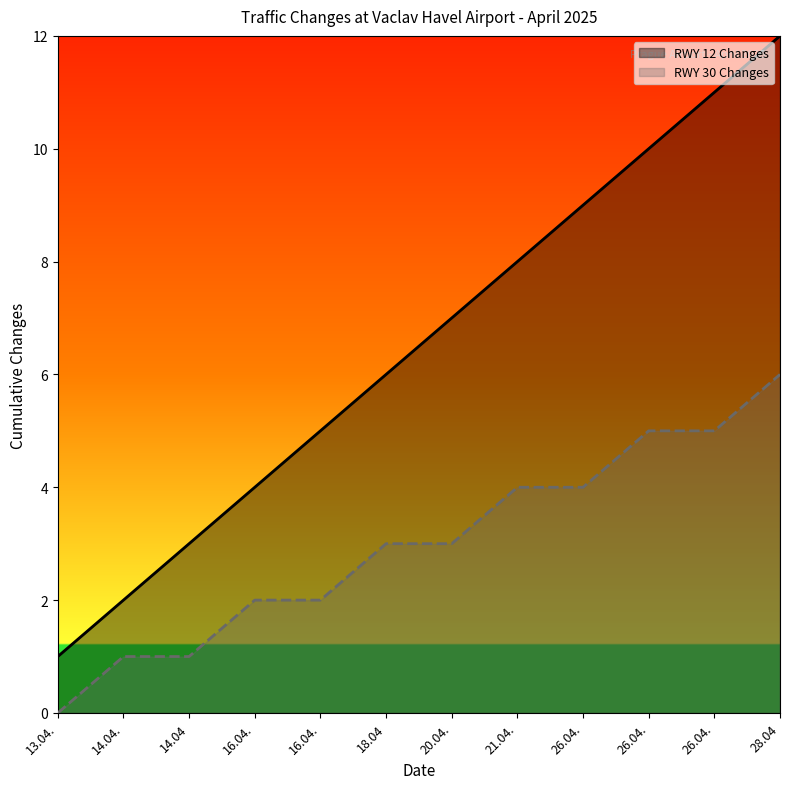

Between 16.04. and 21.04., which series saw the biggest shift?

RWY 12 Changes